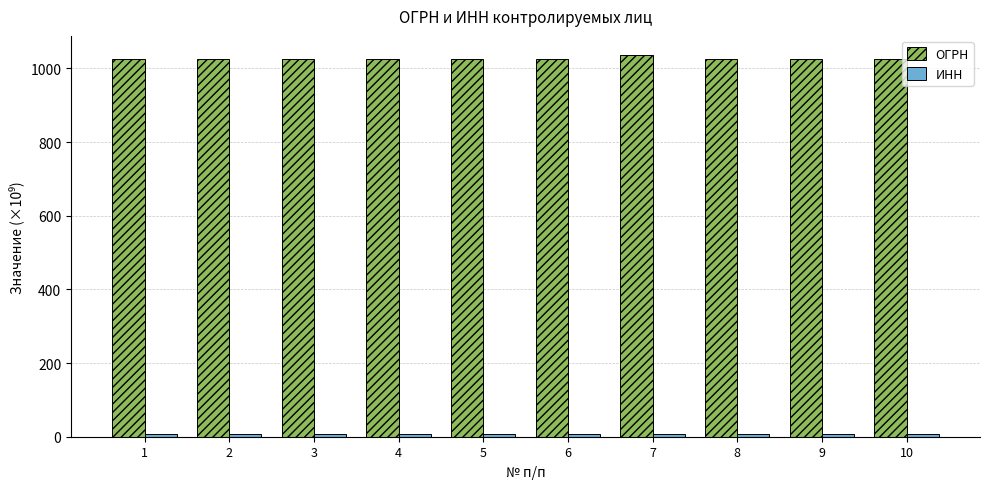

What is the average value of the ОГРН series?

1027.4